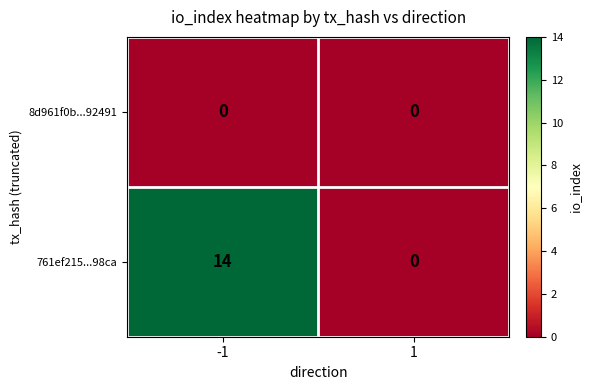

Reading left to right, transcribe all the data shown in this chart.

8d961f0b...92491: -1=0	1=0
761ef215...98ca: -1=14	1=0